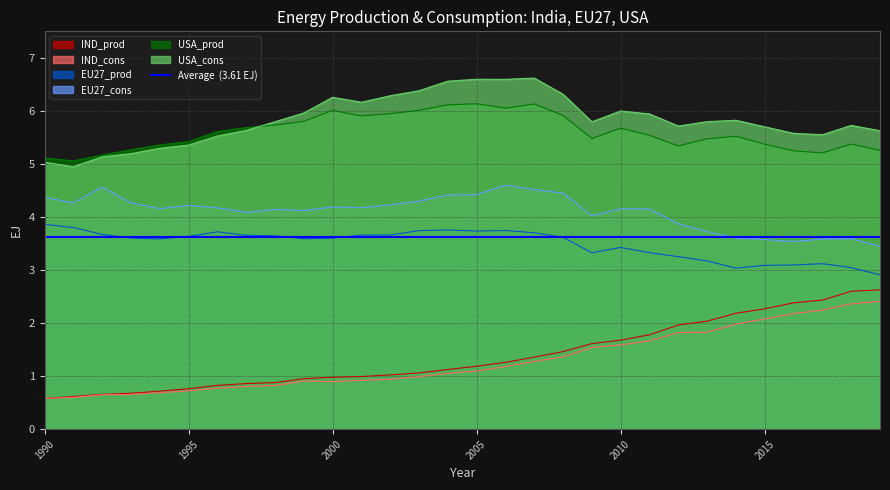

What is the average value of the USA_prod series?

5.6